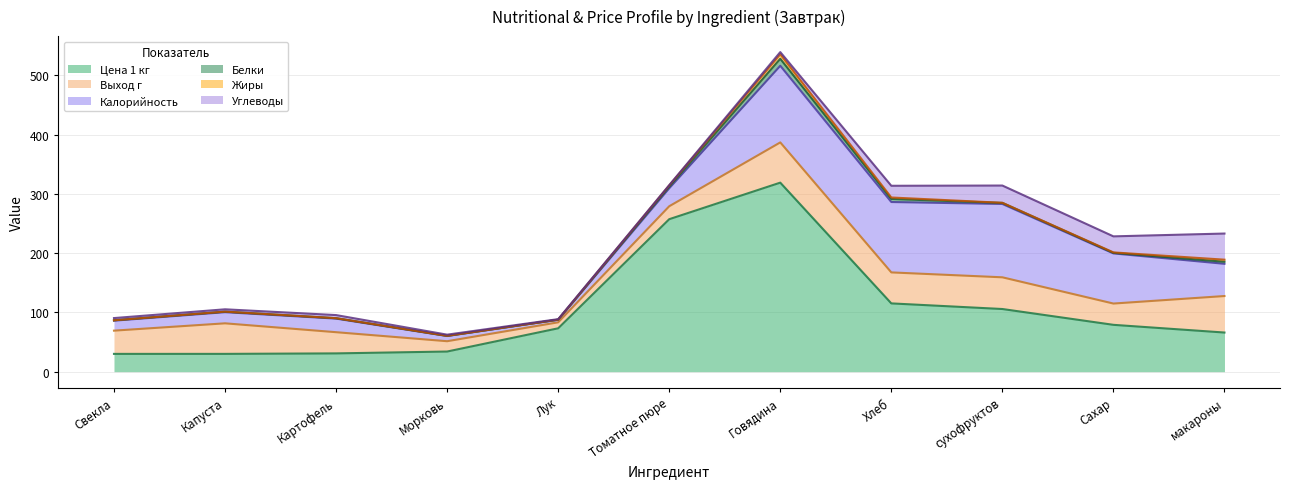

What is the maximum value for Цена 1 кг?

318.9